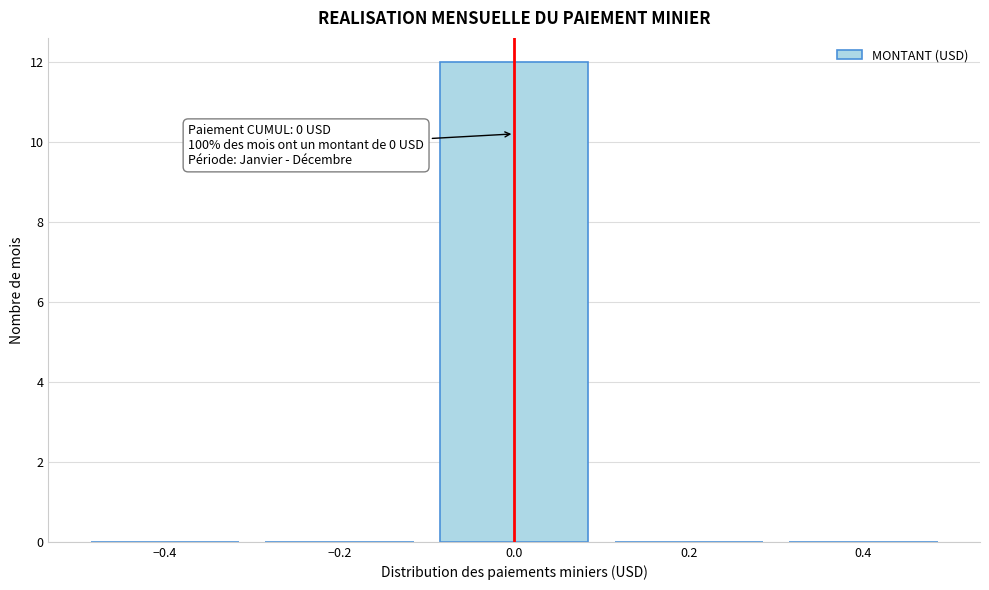

Over which range of the x-axis is the bar tallest?

-0.1 to 0.1